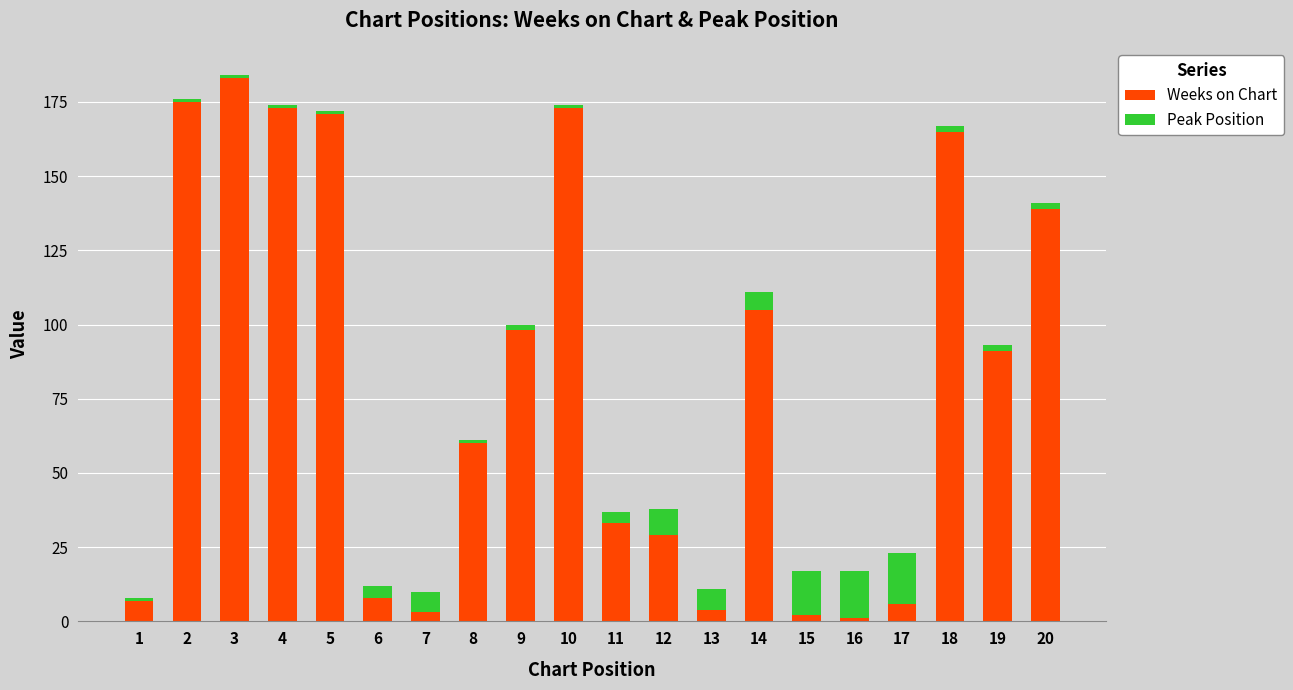

What is the sum of all Weeks on Chart values?

1626